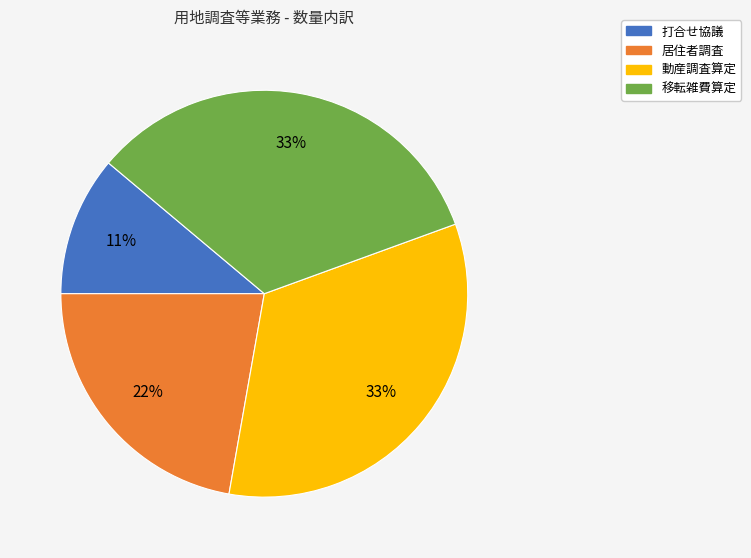

To the nearest percent, what percentage of the pie is 打合せ協議?

11%